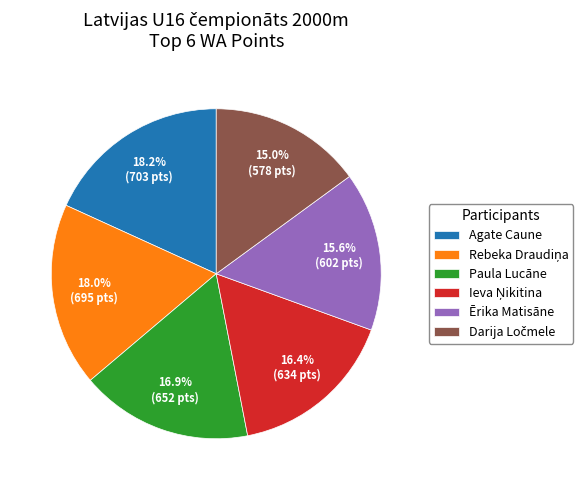

Combined, what portion of the pie is Agate Caune and Ērika Matisāne?

33.8%